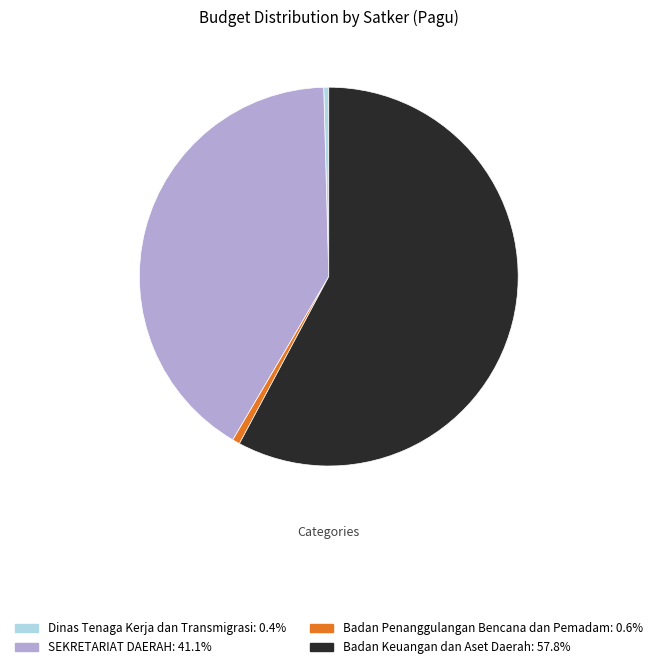

Is there a majority slice in this chart?

Yes